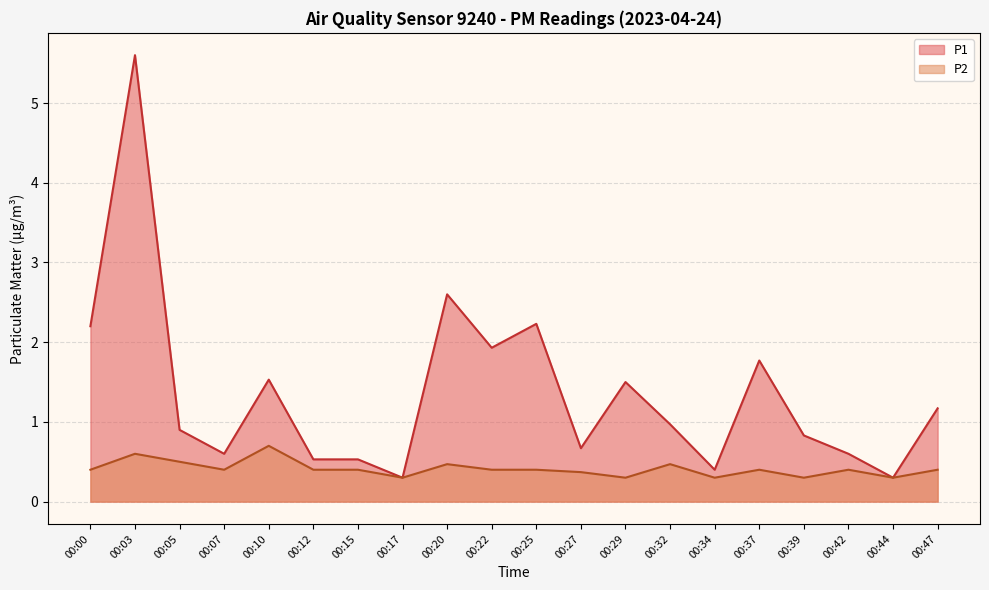

What are all the series names shown in the legend?

P1, P2